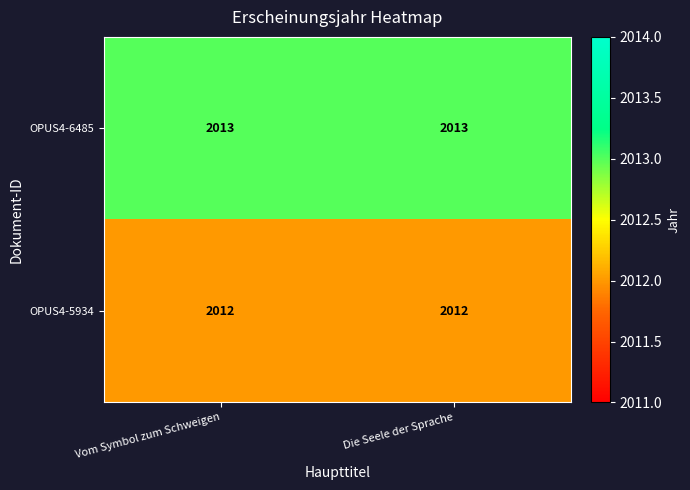

What is the minimum value shown in the chart?

2012